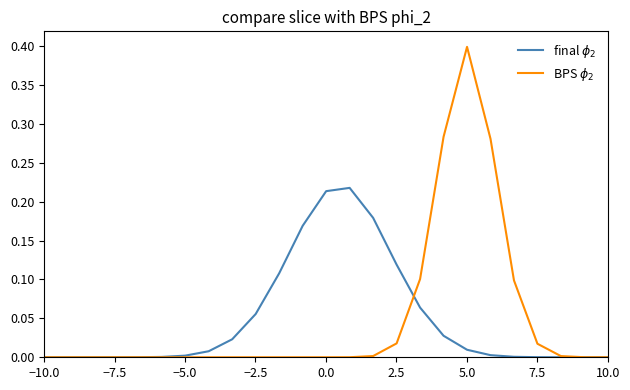

What is the maximum value shown in the chart?

0.4